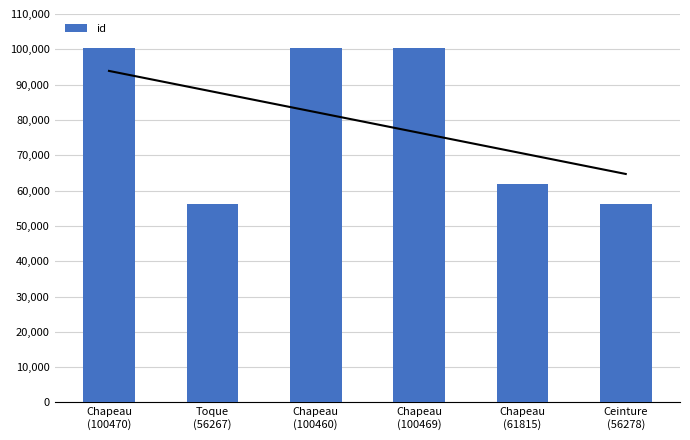

The value at Chapeau
(100469) is 100469. True or false?

True